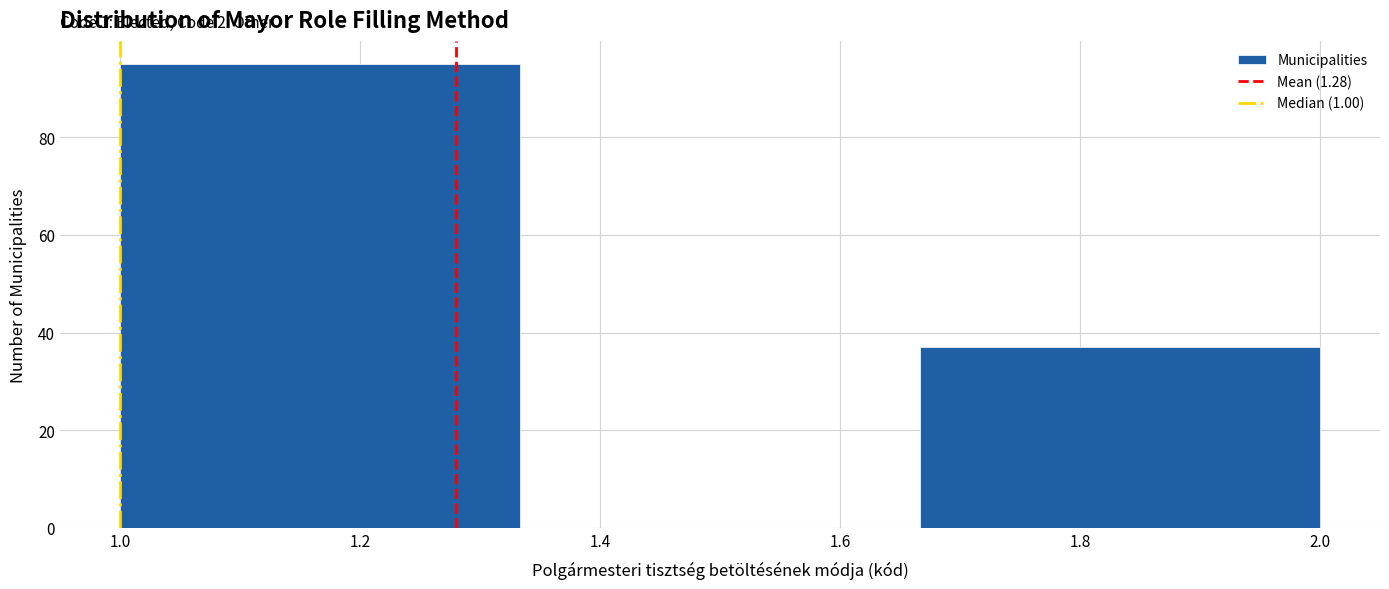

Over which range of the x-axis is the bar tallest?

1.00 to 1.34